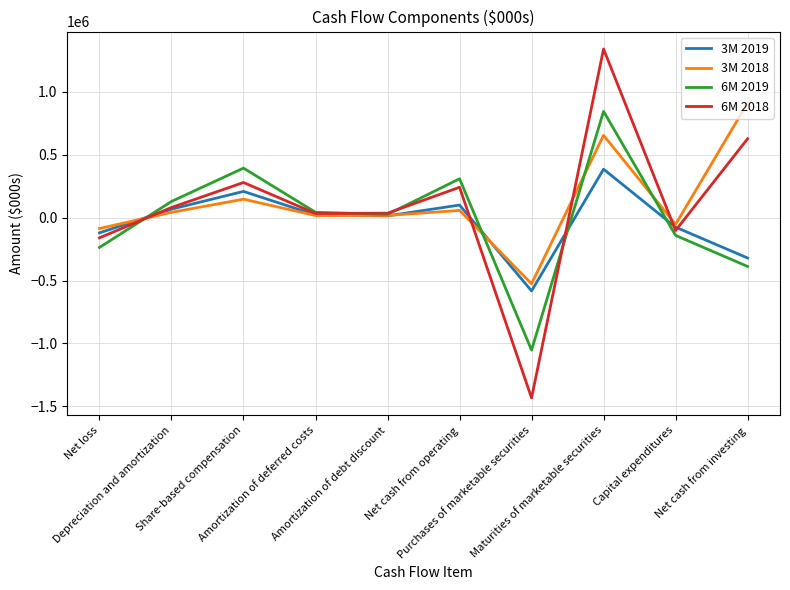

Which label corresponds to the largest value in the chart?

Maturities of marketable securities